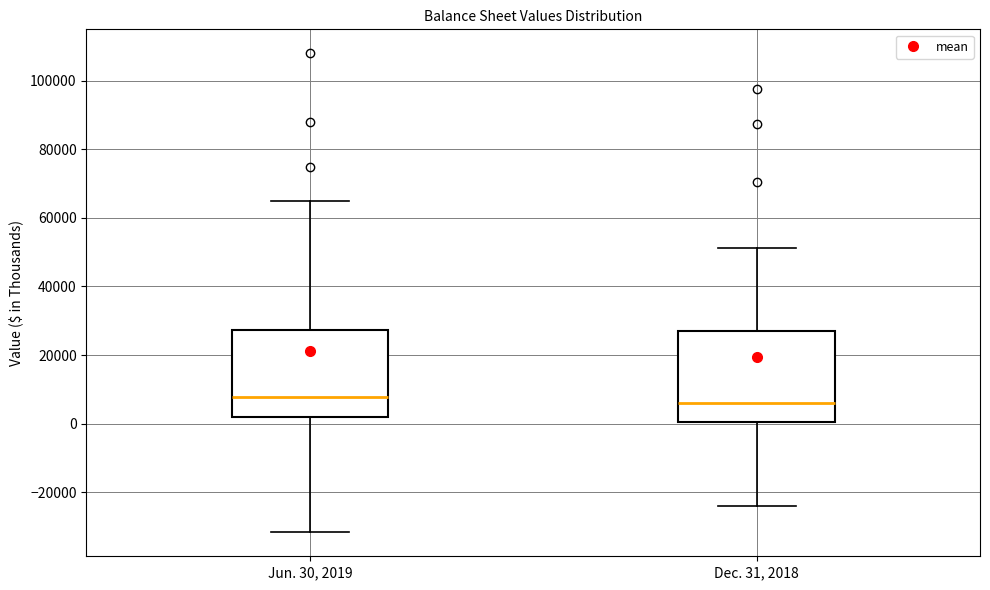

Reading left to right, transcribe this box plot: for each box, give where its median line is, the range the box spans, and where its two whiskers end, as read against the y-axis. The values are not printed on the chart, so give them approximately, as read against the axis.

Jun. 30, 2019: median 8000, box 2000 to 28000, whiskers -32000 to 64000
Dec. 31, 2018: median 6000, box 0 to 28000, whiskers -24000 to 52000